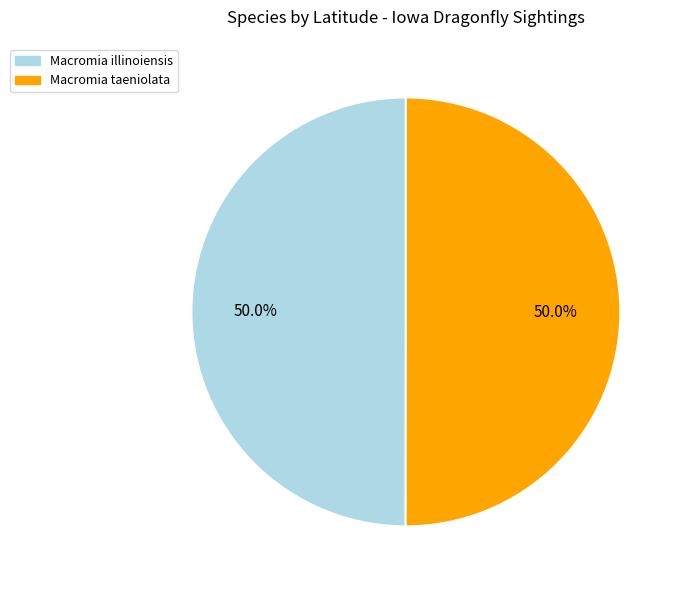

What percentage is the Macromia taeniolata slice, to the nearest percent?

50%